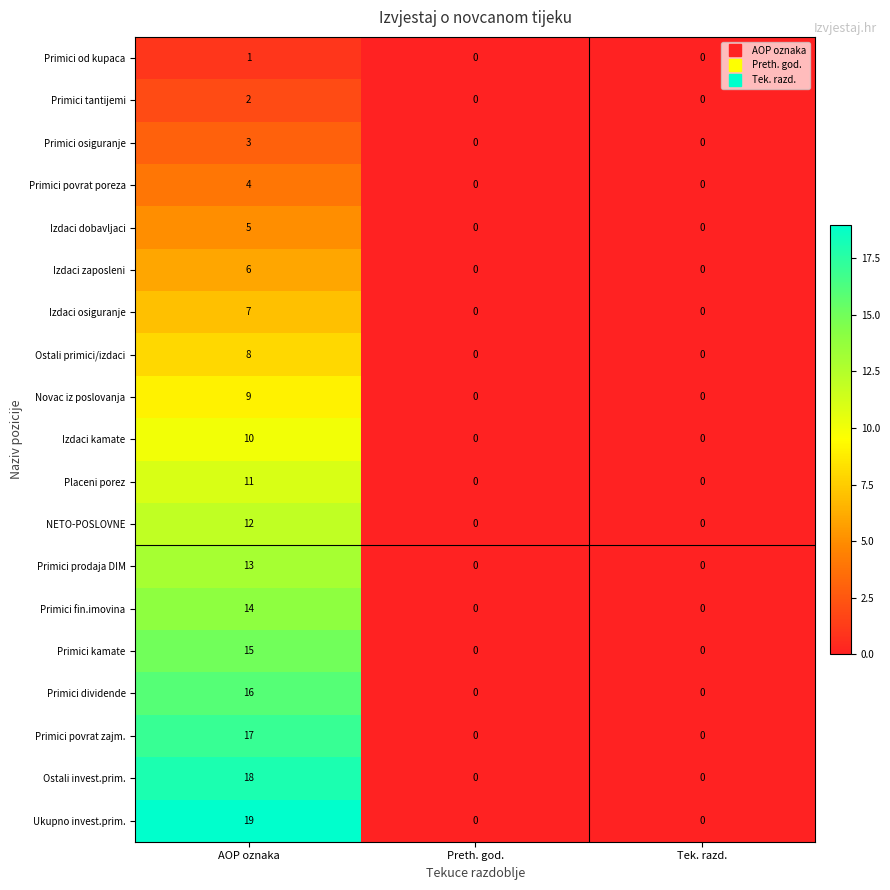

Rank the series by their maximum value, from lowest to highest.

Primici od kupaca, Primici tantijemi, Primici osiguranje, Primici povrat poreza, Izdaci dobavljaci, Izdaci zaposleni, Izdaci osiguranje, Ostali primici/izdaci, Novac iz poslovanja, Izdaci kamate, Placeni porez, NETO-POSLOVNE, Primici prodaja DIM, Primici fin.imovina, Primici kamate, Primici dividende, Primici povrat zajm., Ostali invest.prim., Ukupno invest.prim.